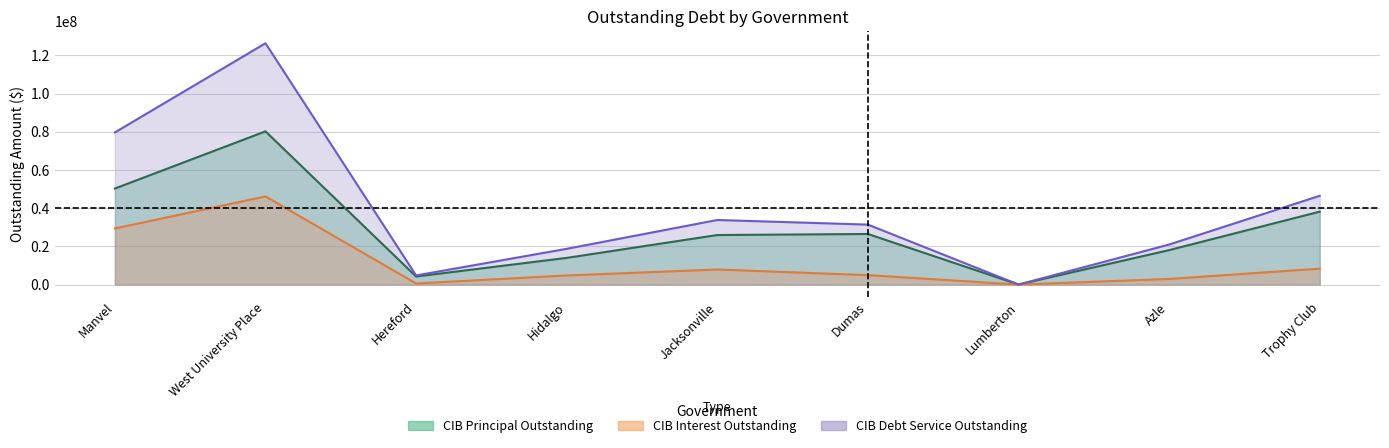

What is the label of the 2nd point from the left?

West University Place